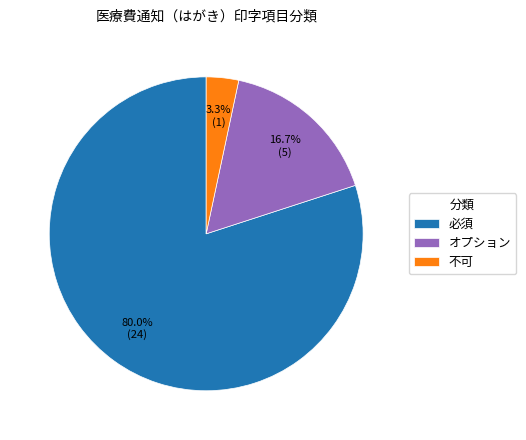

To the nearest percent, what portion does 必須 represent?

80%